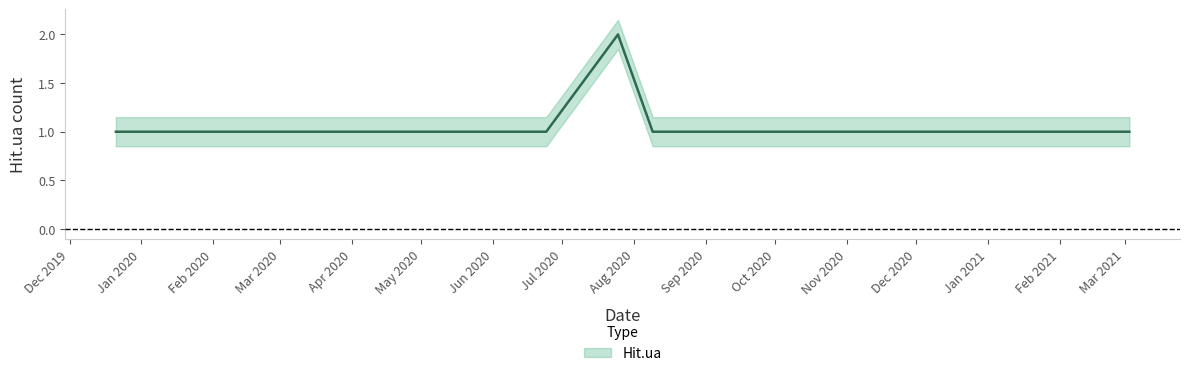

Rank the categories by value from lowest to highest.

2019-12-21, 2020-05-29, 2020-06-24, 2020-08-09, 2021-02-25, 2021-03-03, 2020-07-25